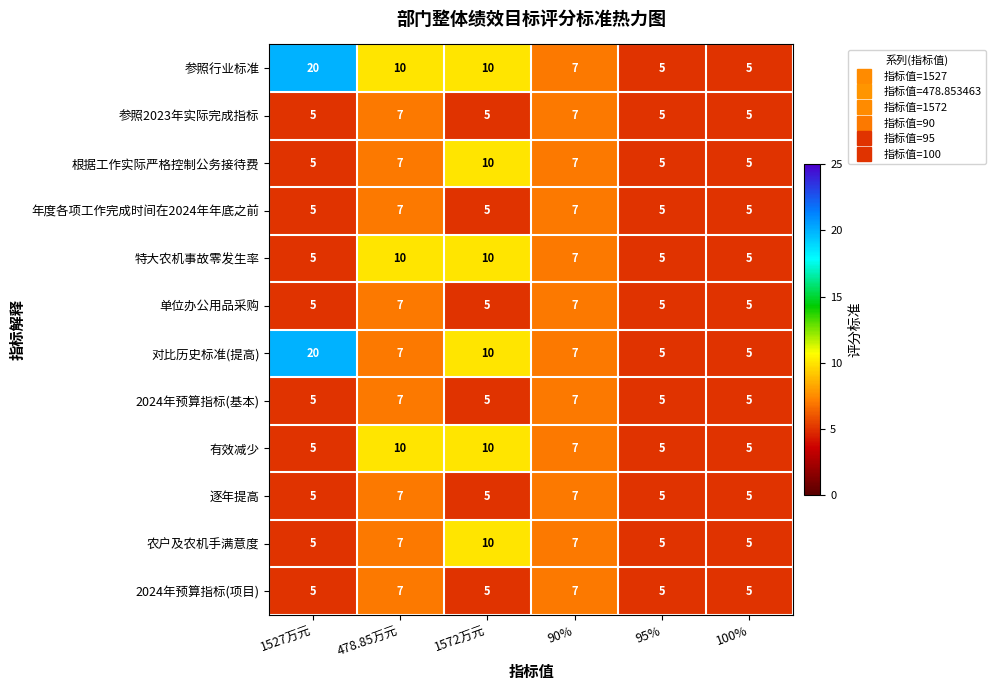

What is the maximum value shown in the chart?

20